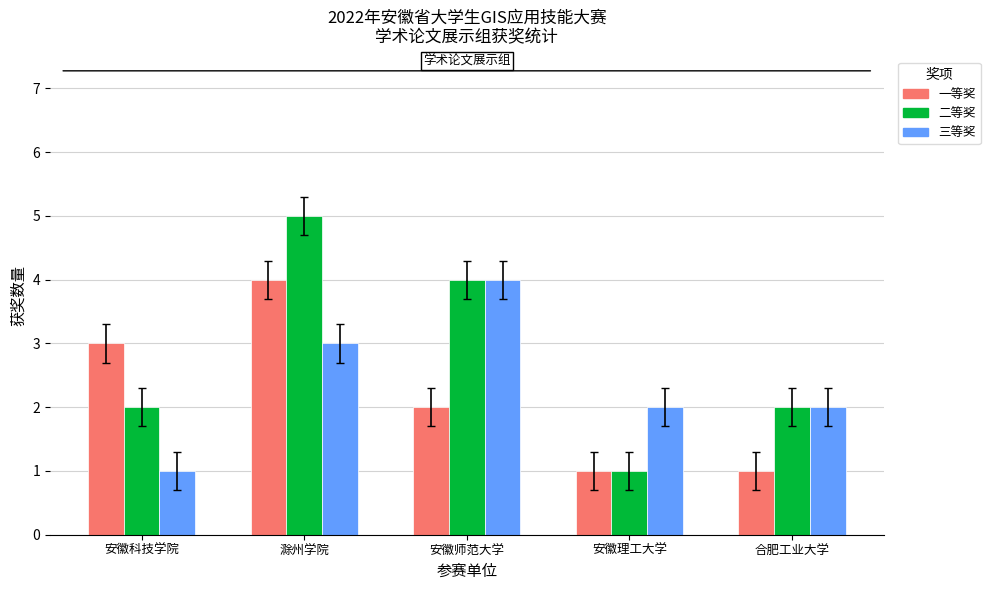

At which label does 二等奖 reach its minimum?

安徽理工大学